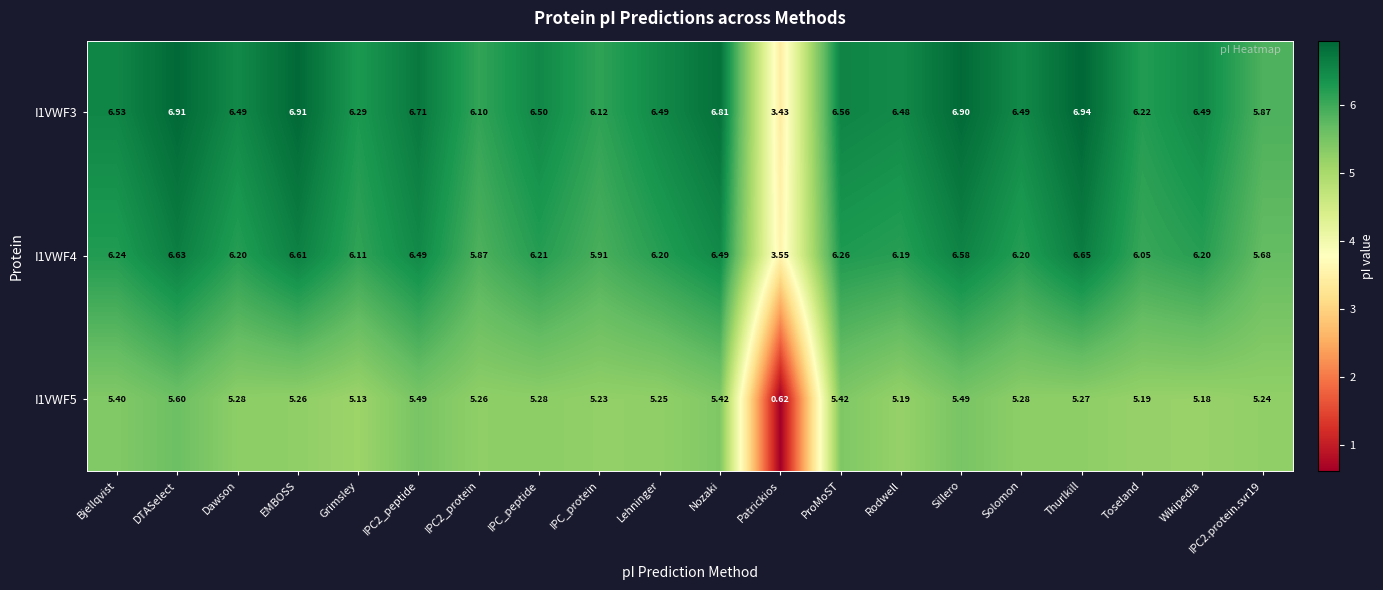

At which category is the sum across all series the highest?

DTASelect